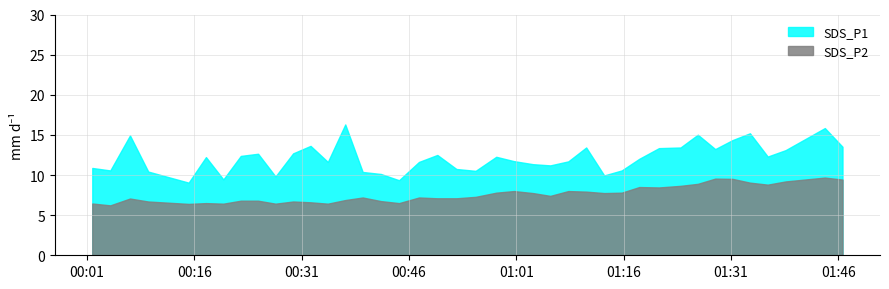

Reading left to right, extract all data points from this chart.

SDS_P1: 0=10.9	1=10.6	2=14.9	3=10.4	4=9.1	5=12.2	6=9.4	7=12.4	8=12.7	9=9.8	10=12.7	11=13.6	12=11.6	13=16.3	14=10.4	15=10.1	16=9.3	17=11.6	18=12.5	19=10.8	20=10.5	21=12.3	22=11.7	23=11.3	24=11.2	25=11.7	26=13.4	27=9.9	28=10.6	29=12.0	30=13.3	31=13.4	32=15.0	33=13.2	34=14.3	35=15.2	36=12.3	37=13.1	38=15.8	39=13.5
SDS_P2: 0=6.5	1=6.2	2=7.1	3=6.7	4=6.4	5=6.5	6=6.4	7=6.8	8=6.8	9=6.4	10=6.7	11=6.6	12=6.4	13=6.9	14=7.2	15=6.8	16=6.5	17=7.2	18=7.1	19=7.1	20=7.3	21=7.8	22=8.0	23=7.8	24=7.4	25=8.0	26=7.9	27=7.8	28=7.8	29=8.5	30=8.4	31=8.7	32=8.9	33=9.6	34=9.5	35=9.1	36=8.8	37=9.2	38=9.7	39=9.4